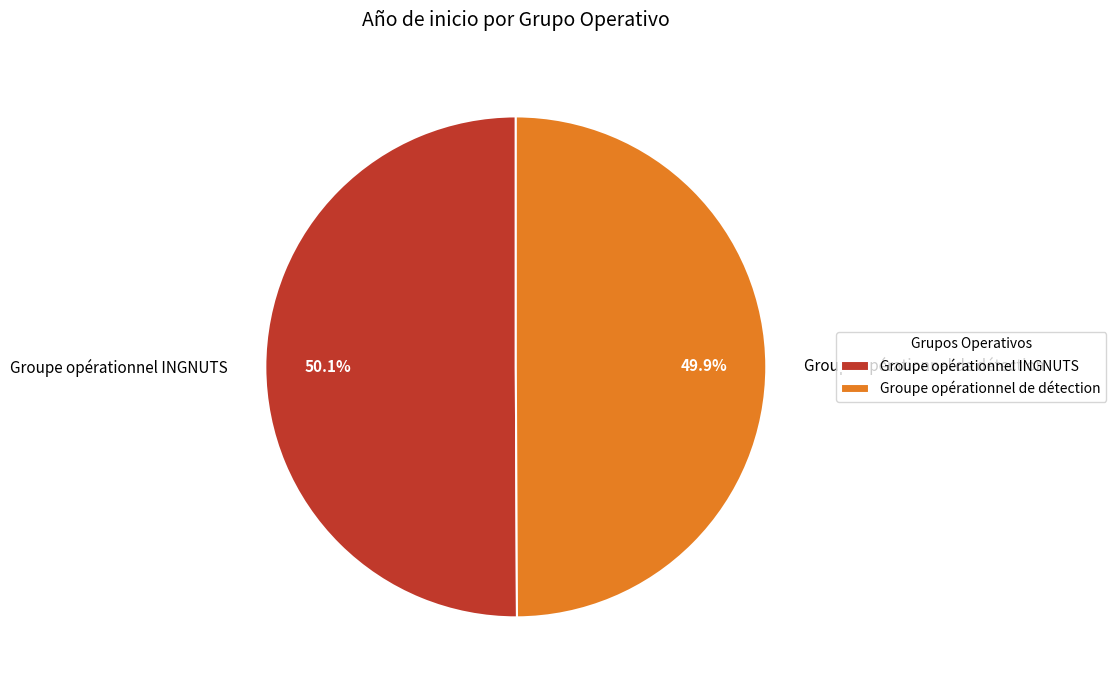

Approximately how many times larger is the value at Groupe opérationnel INGNUTS compared to Groupe opérationnel de détection?

1.0